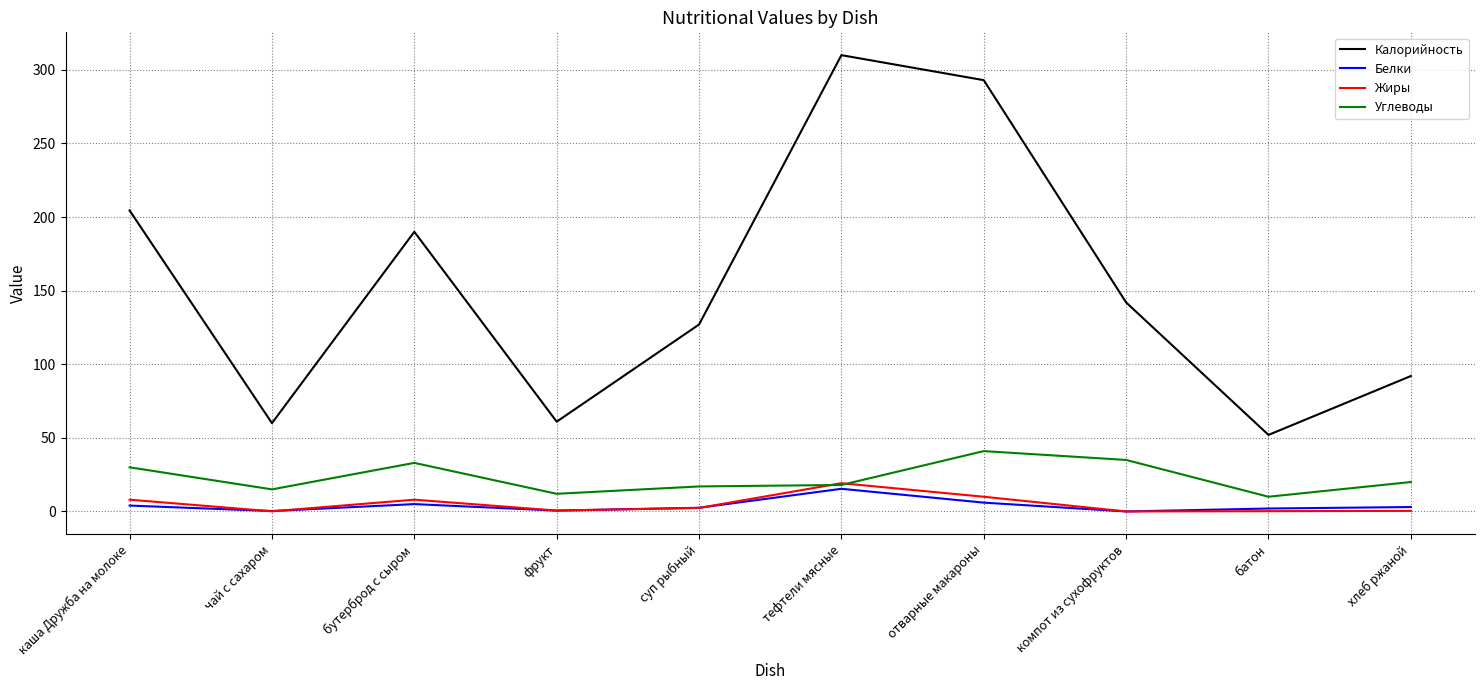

True or false: Углеводы and Калорийность intersect in this chart.

False